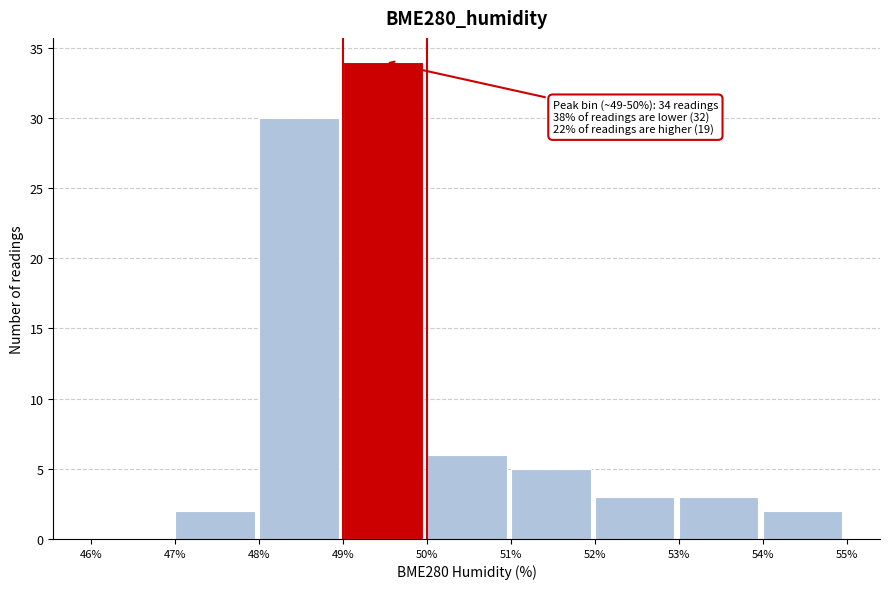

Which range on the x-axis has the tallest bar?

49% to 50%